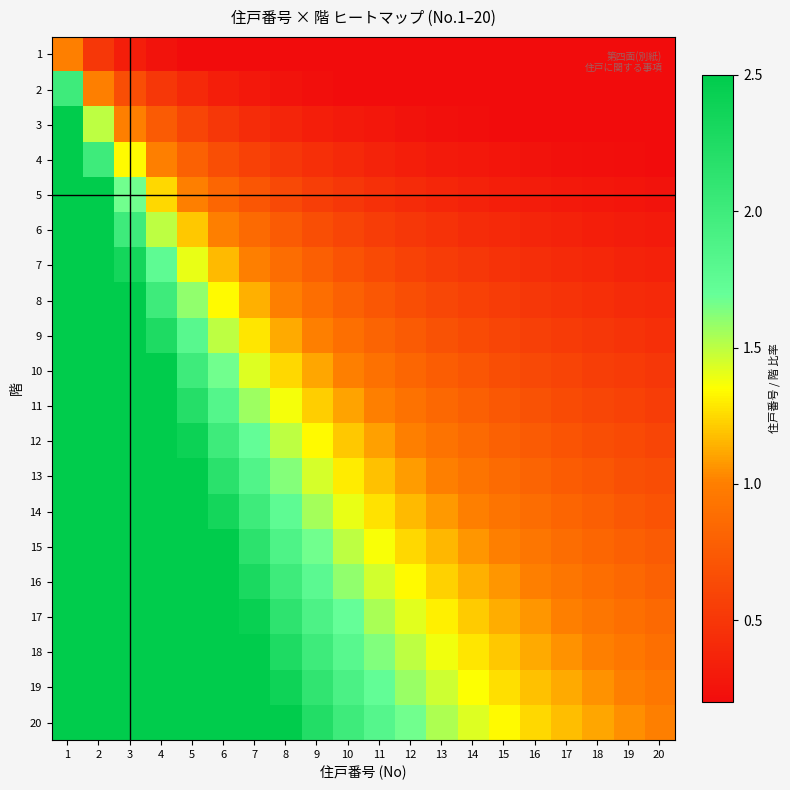

Which series has the largest range (max minus min)?

20